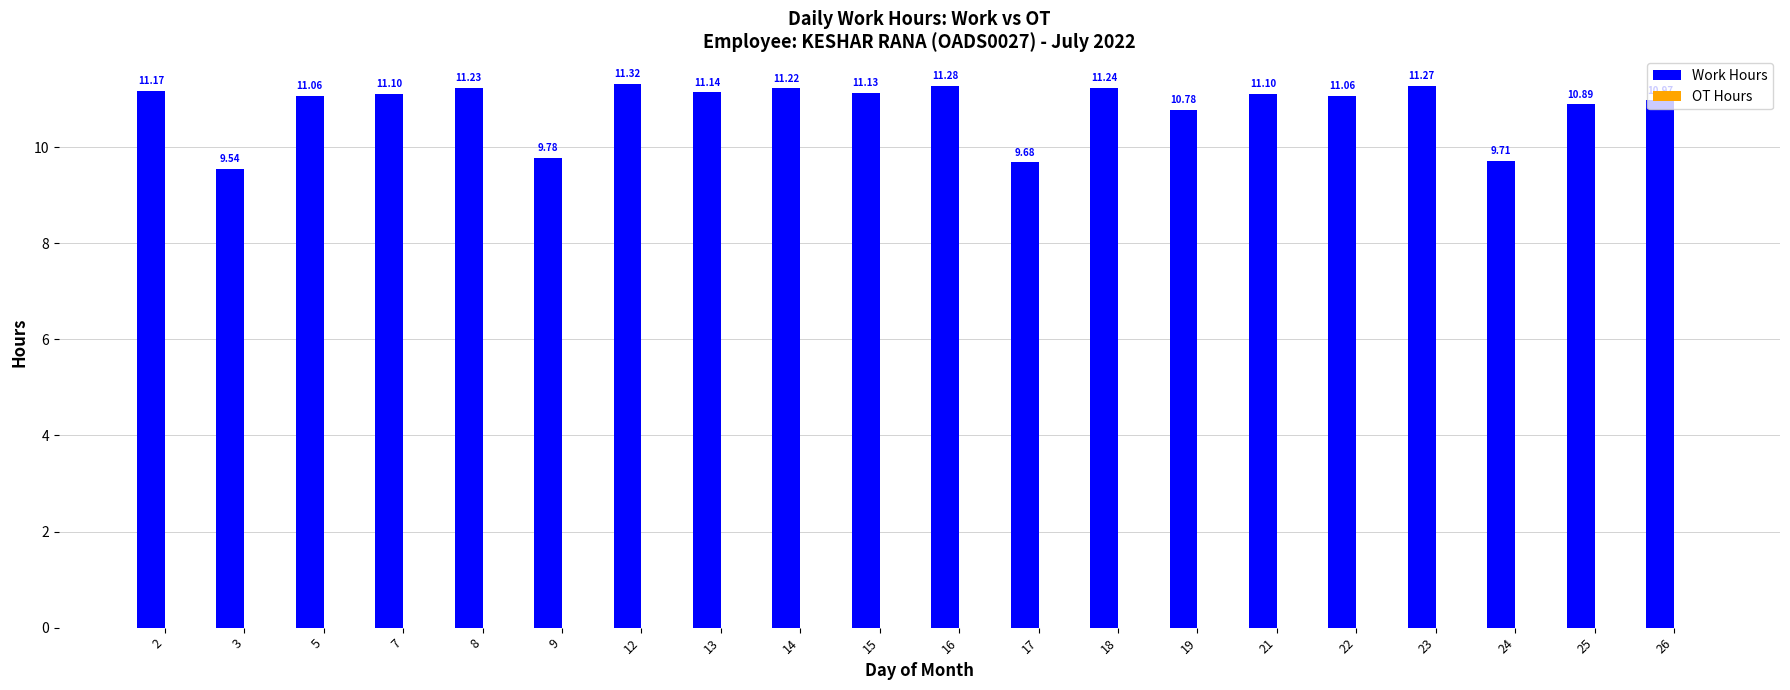

What is the sum of all values?

216.7